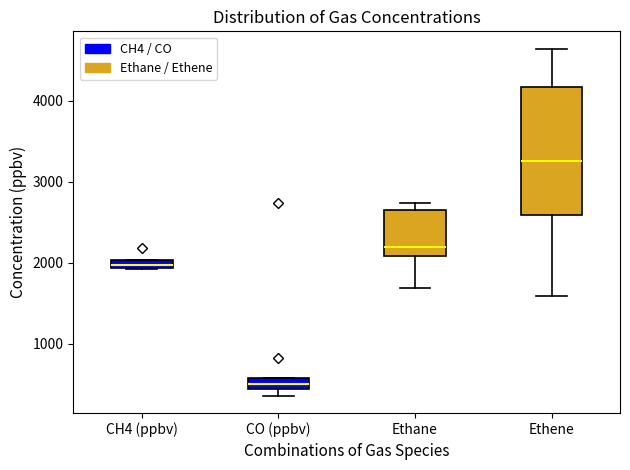

Which box has the highest median line?

Ethene